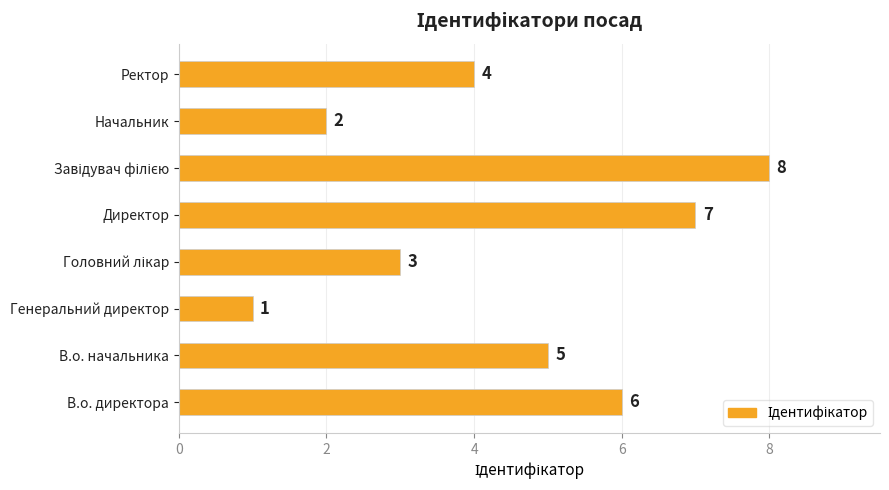

Reading bottom to top, list all the values displayed in this chart.

6	5	1	3	7	8	2	4